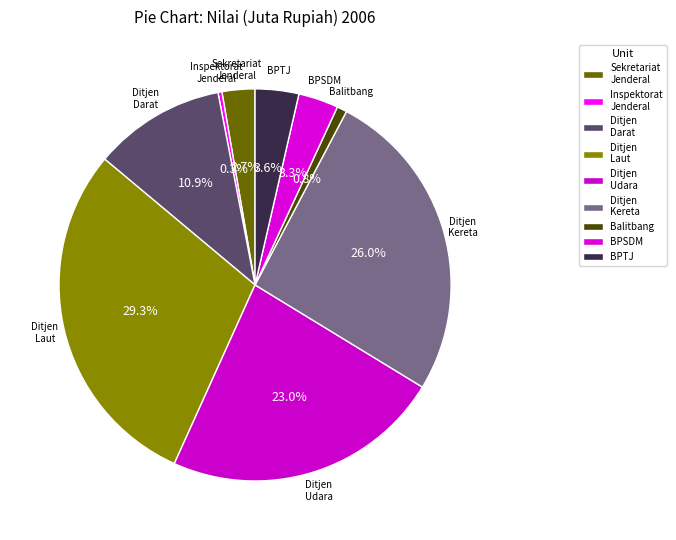

How many segments does this pie chart have?

9